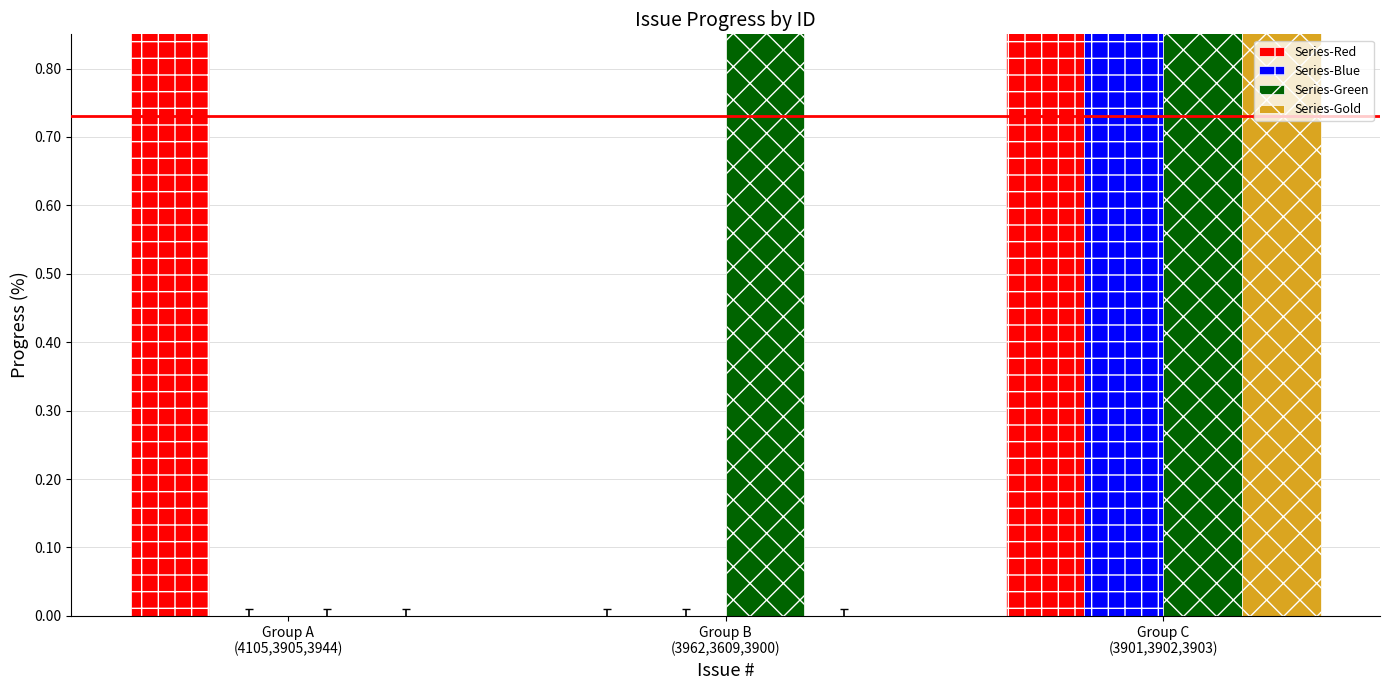

Are the bars horizontal?

No